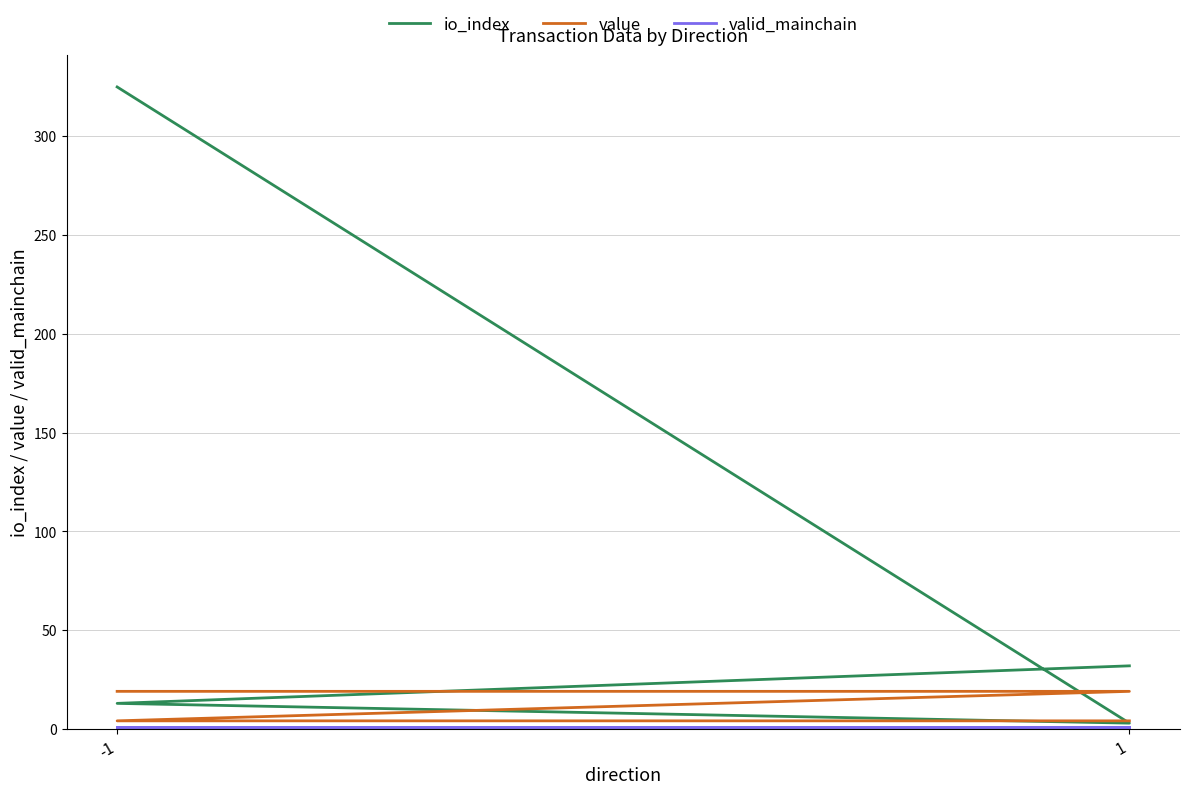

Is this an area chart (filled region under the line)?

No